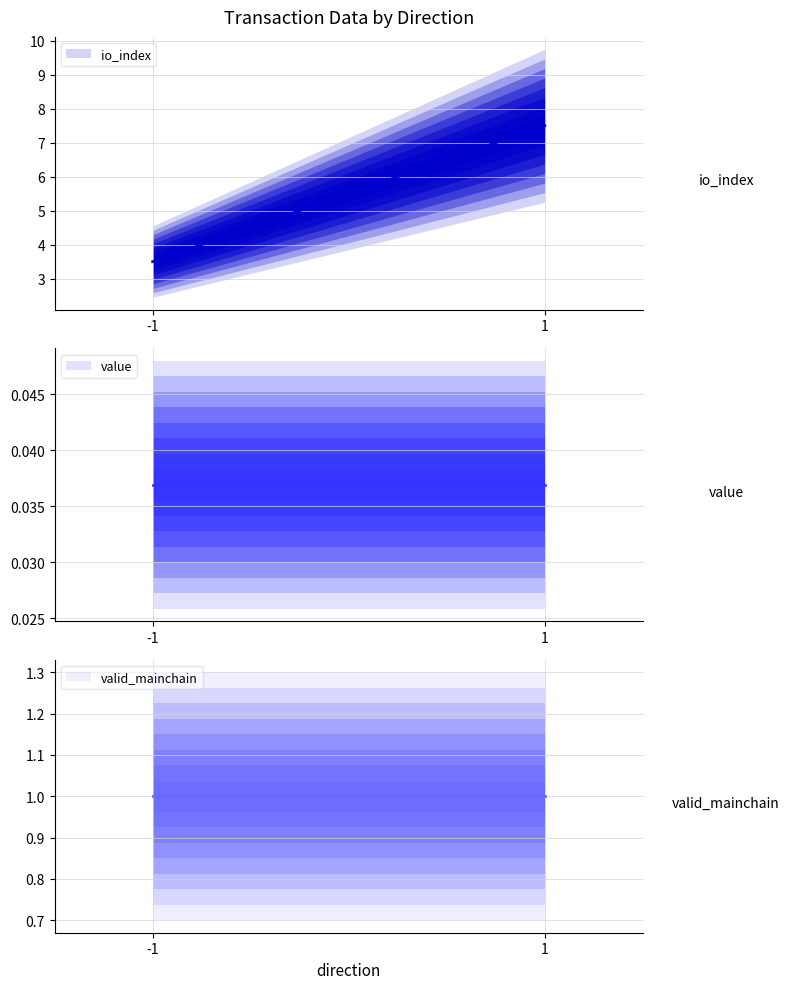

True or false: valid_mainchain has a value of 1.0 at -1.

True